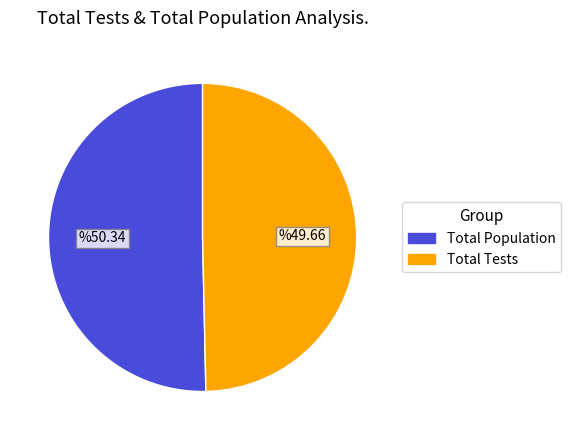

Is there a majority slice in this chart?

Yes